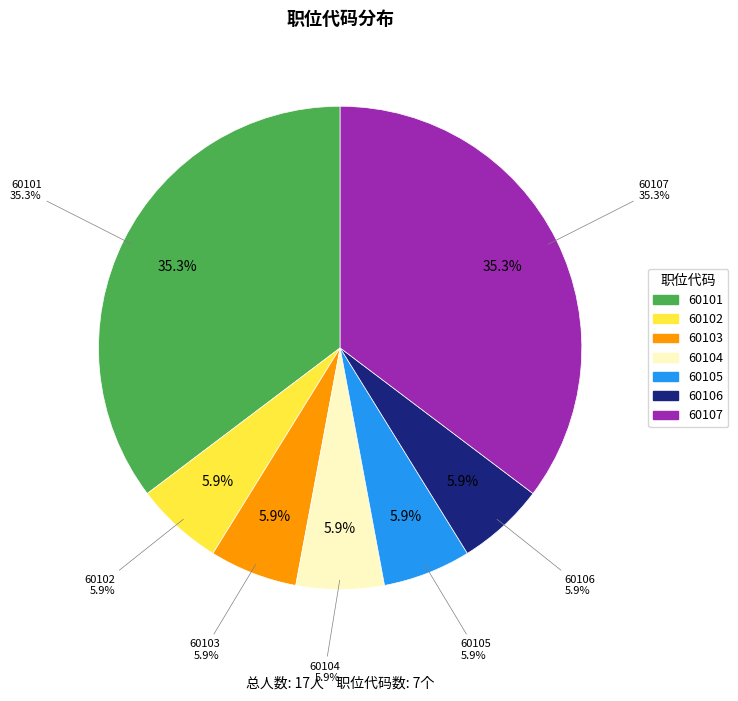

Does 60104 account for over 50% of the chart?

No